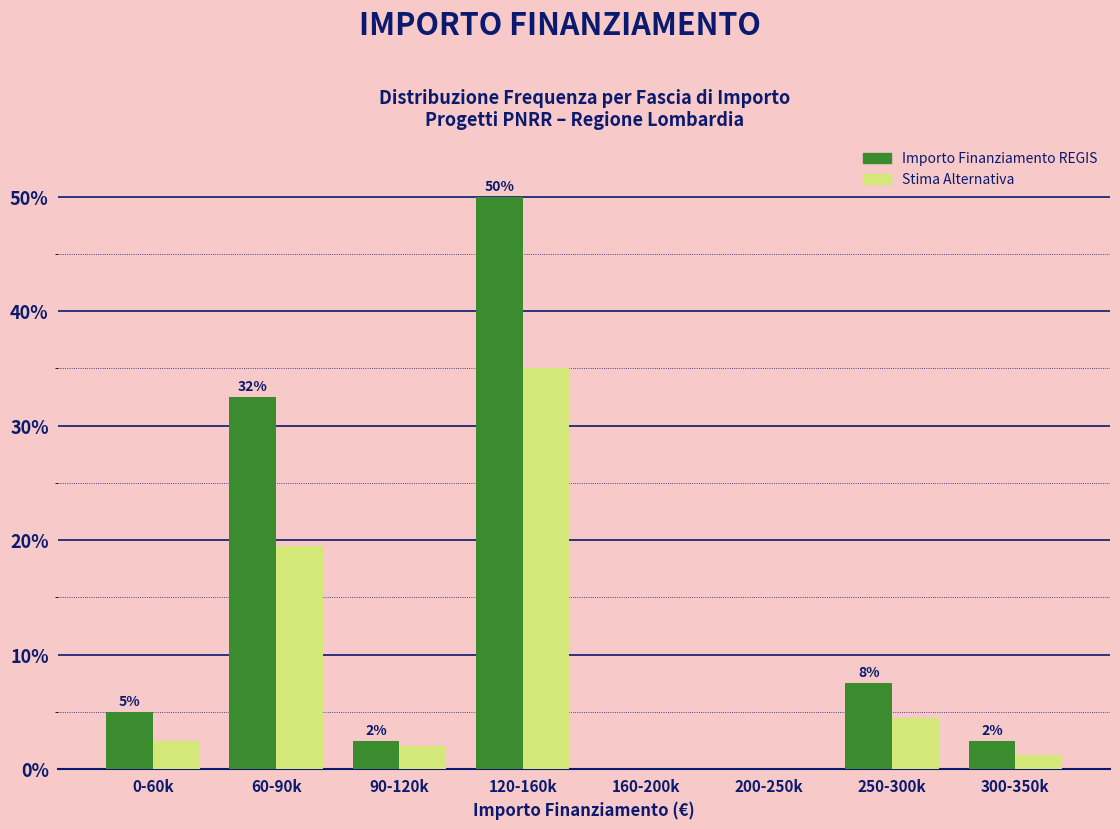

What is the total value across all series at 60-90k?

52.0